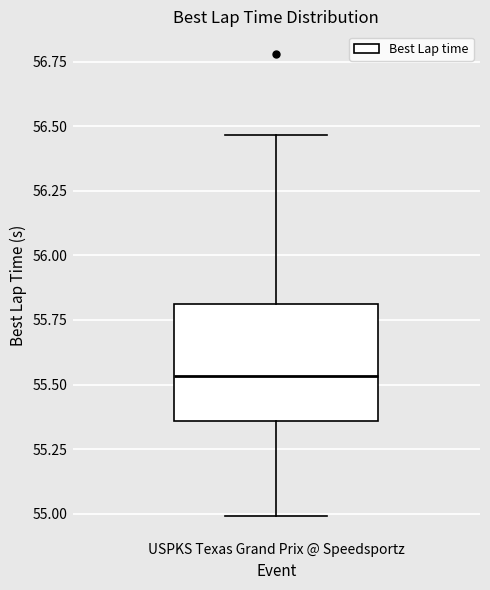

Where does the upper whisker of the box for USPKS Texas Grand Prix @ Speedsportz end on the y-axis? The values are not printed on the chart, so give them approximately, as read against the axis.

56.45